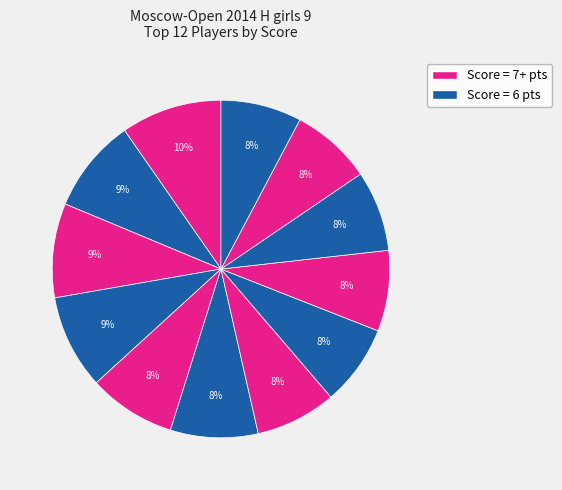

To the nearest percent, what is the average slice percentage?

8%